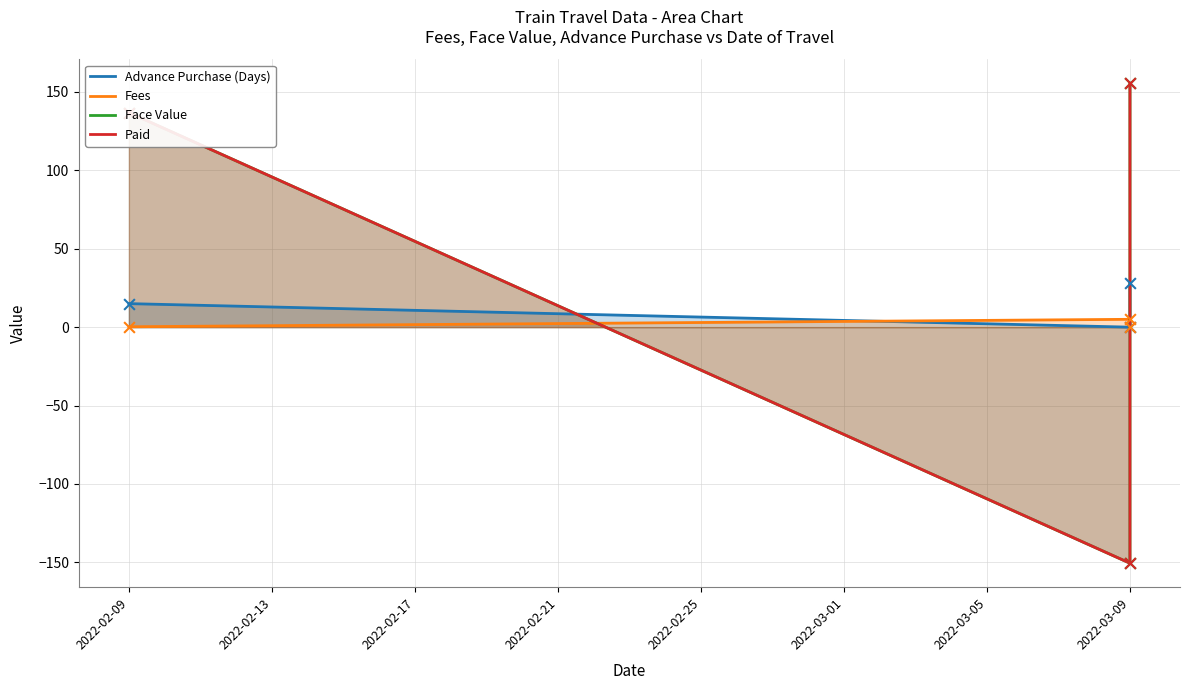

What is the total value across all series at 2022-03-09?

-296.0